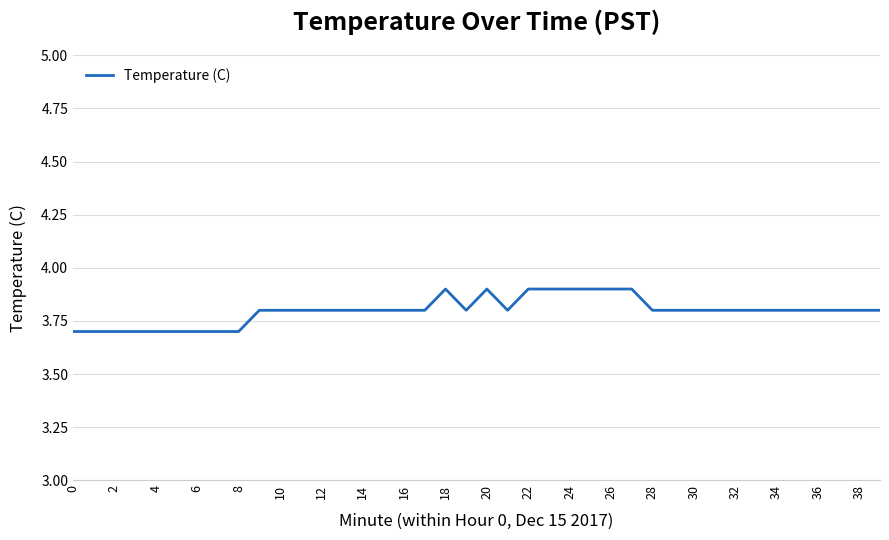

What is the smallest value displayed?

3.7